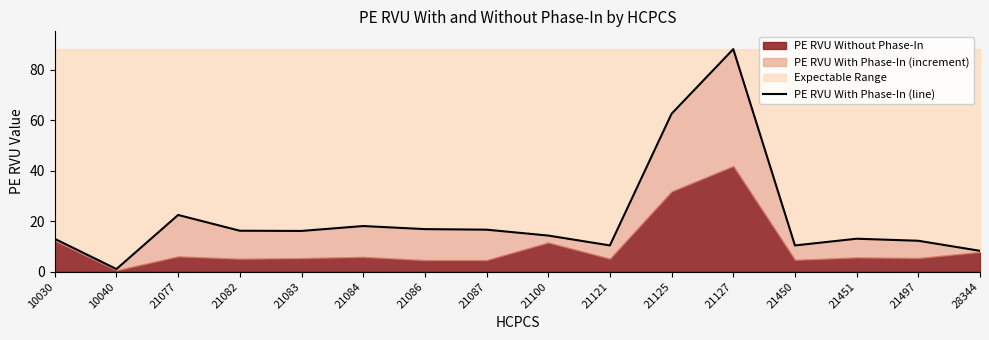

Is it true that the value at 21451 is 13.1?

True